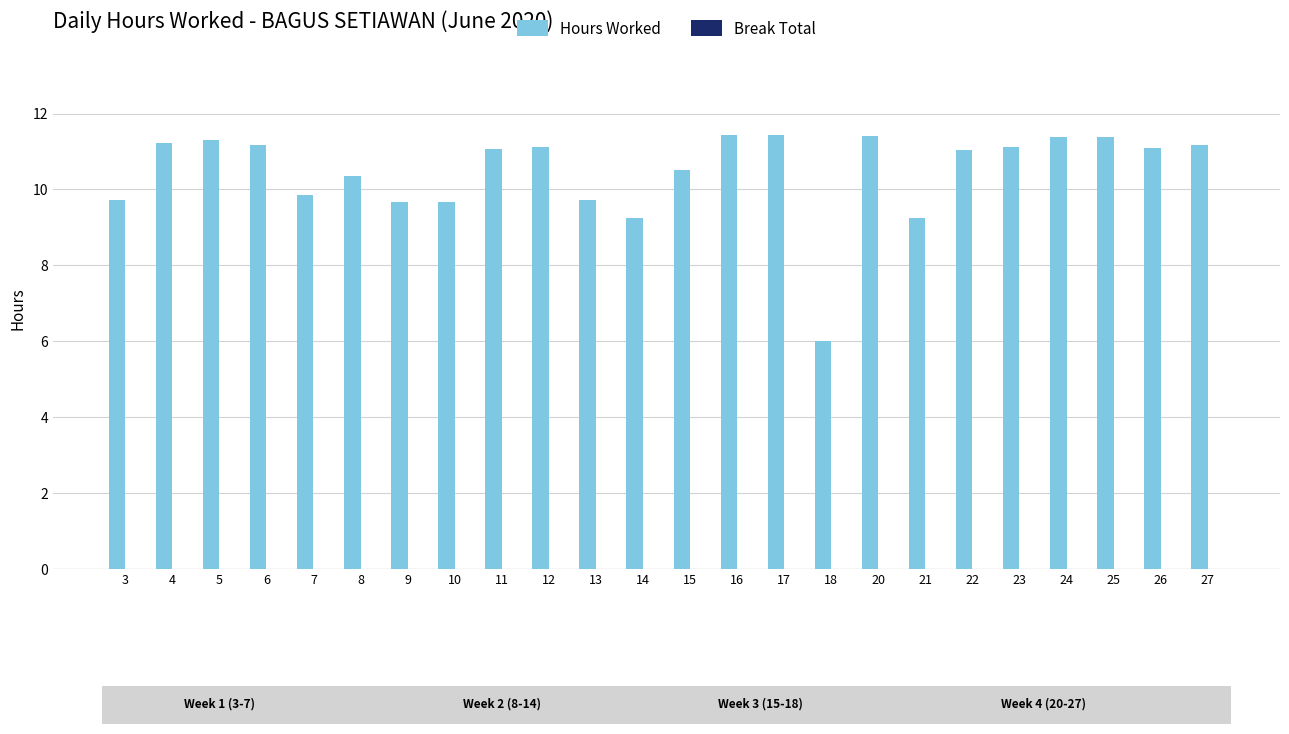

What is the value of the Hours Worked bar at the 22nd from the left?

11.4